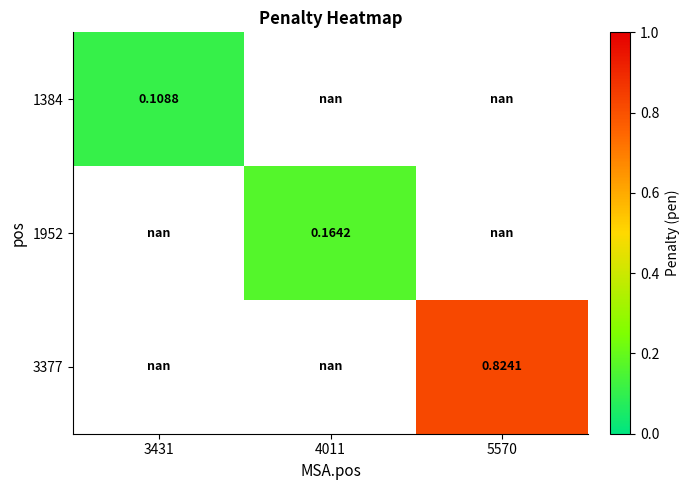

At how many categories does at least one series exceed 0?

3